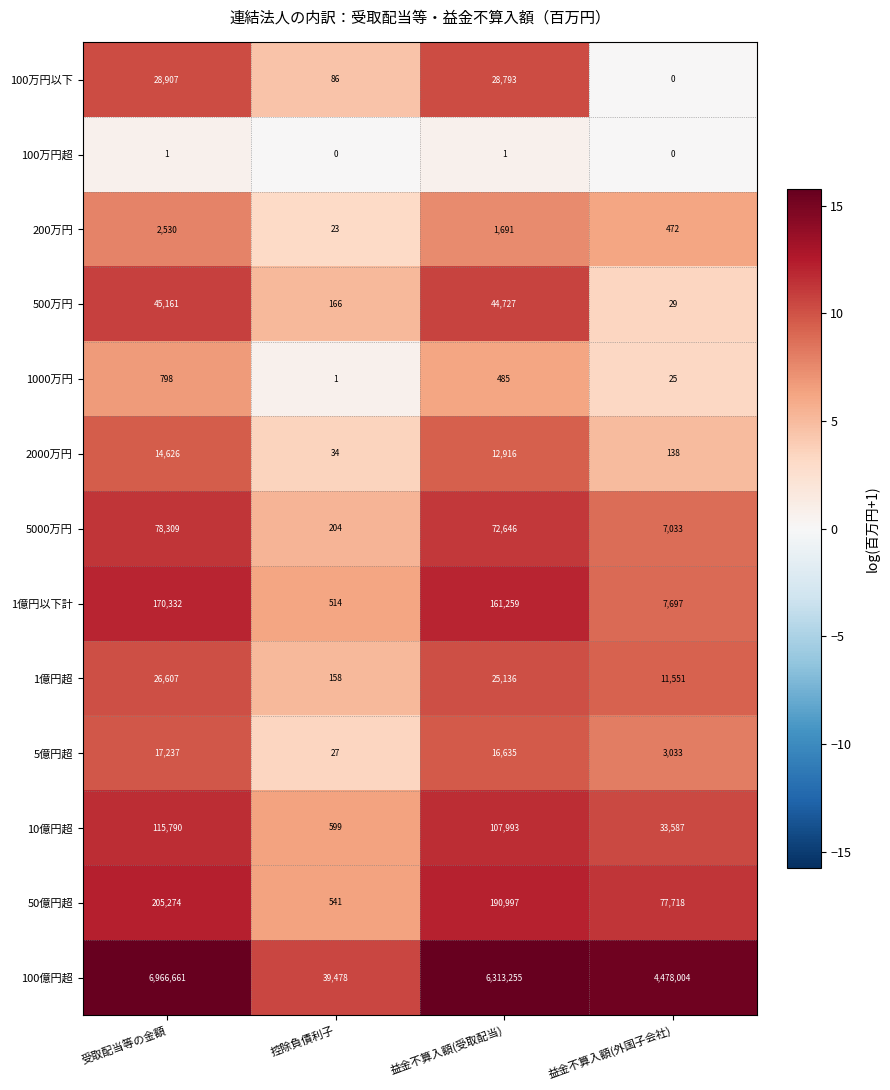

Which series has the widest spread of values?

100億円超